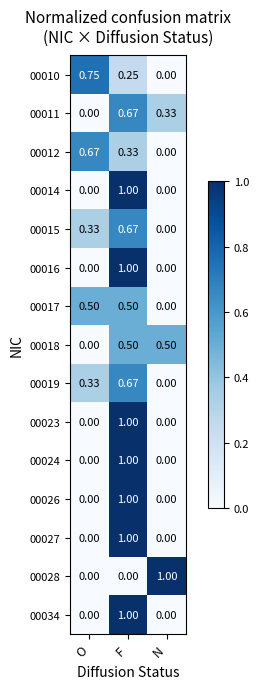

Is the value of 00027 at F greater than the value of 00010 at F?

Yes